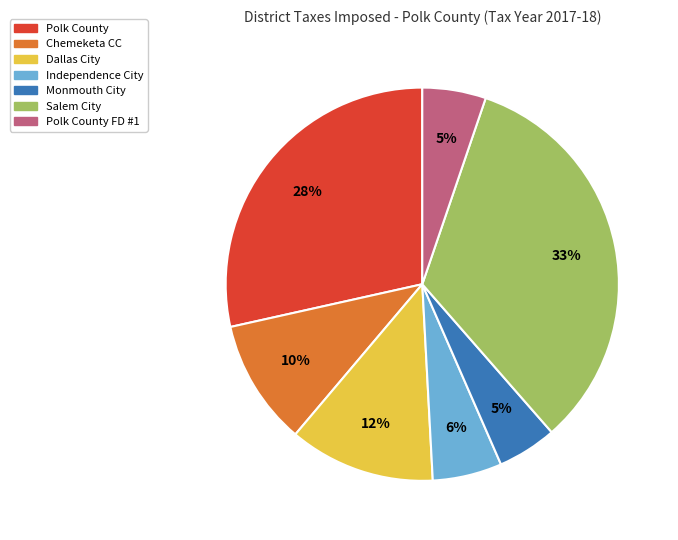

Does any single category account for the majority?

No